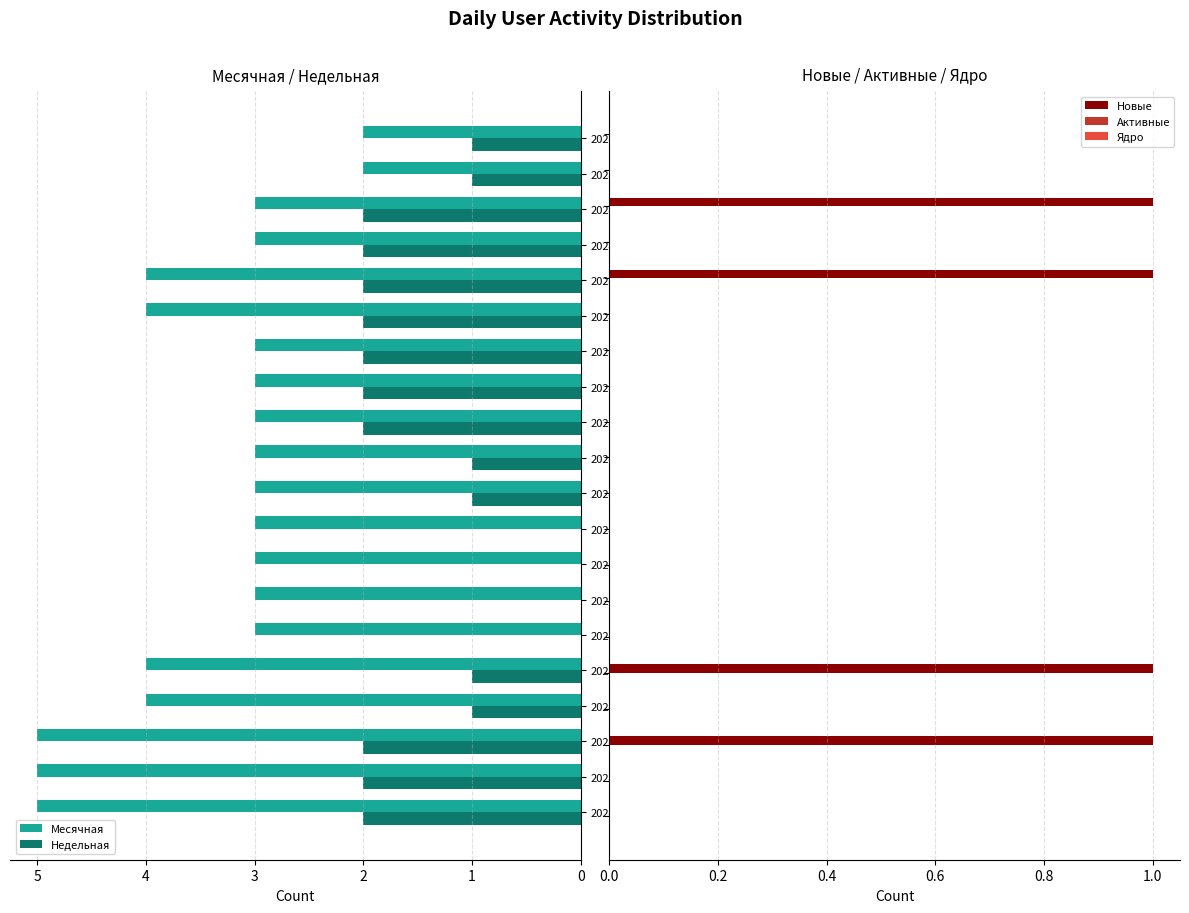

What is the sum of all Новые values?

4